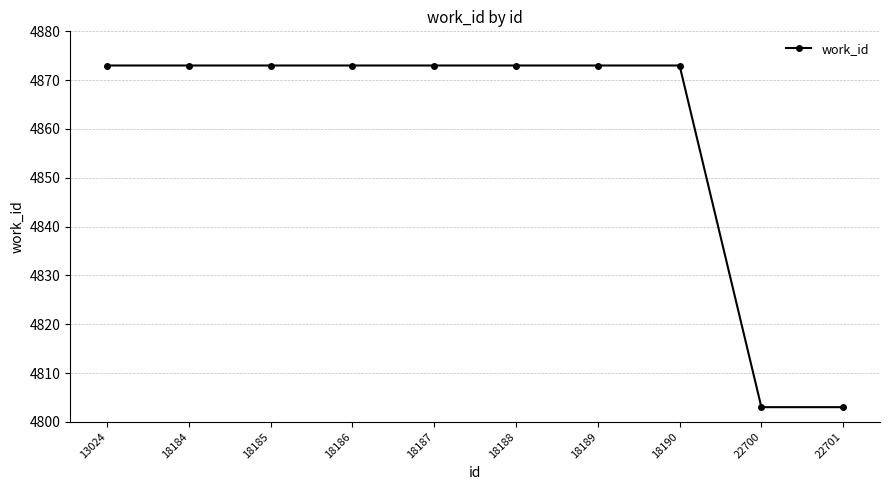

What is the ratio of the value at 18185 to the value at 18189?

1.0